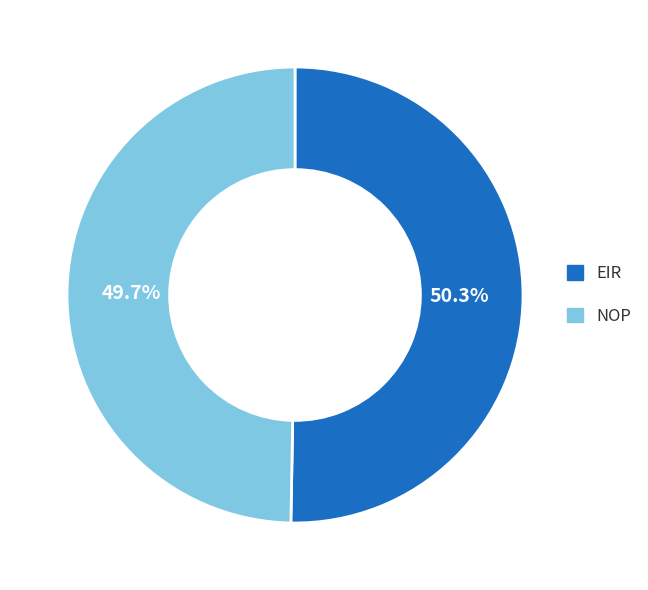

Which has a higher value, NOP or EIR?

EIR